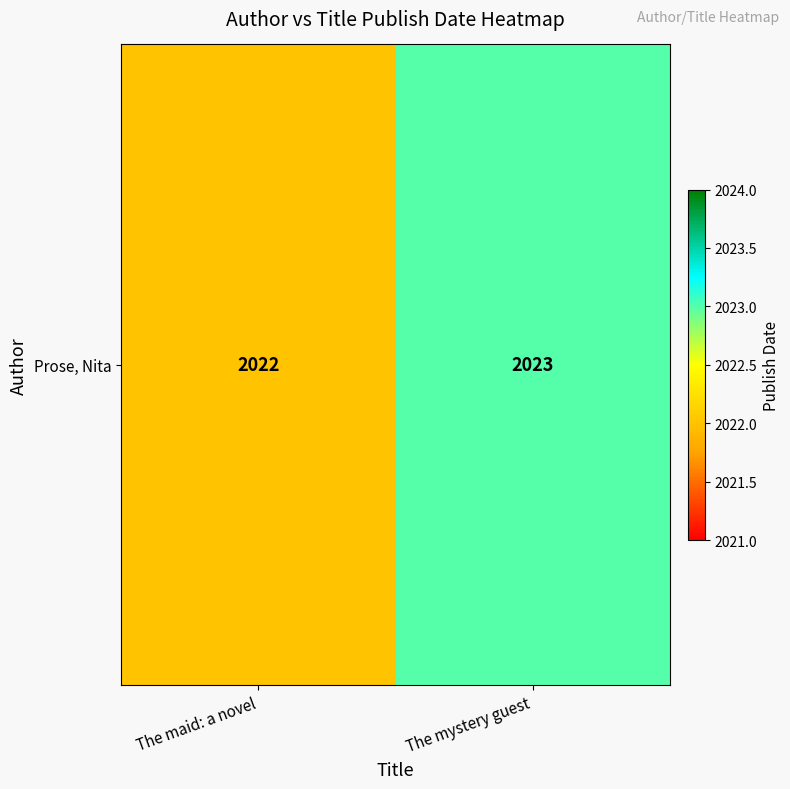

Reading left to right, transcribe all the data shown in this chart.

2022	2023